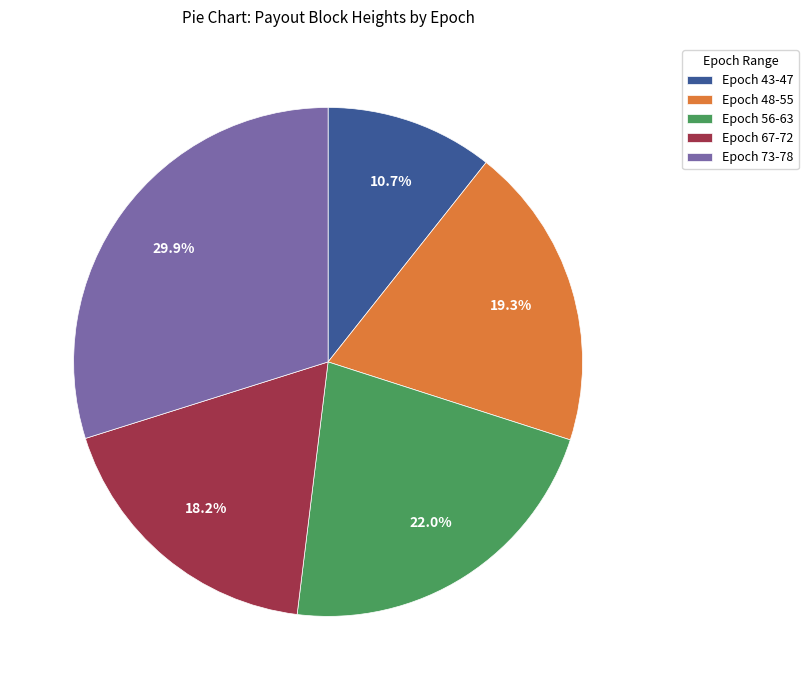

Which category has the smallest portion of the pie?

Epoch 43-47